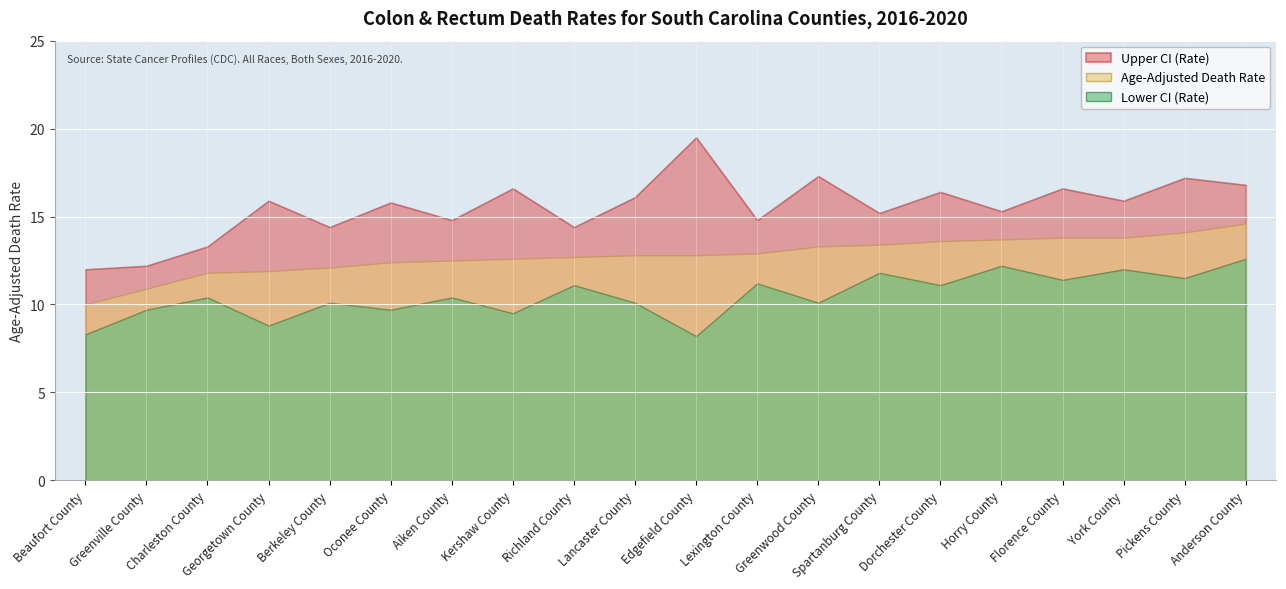

What is the minimum value for Age-Adjusted Death Rate?

10.0